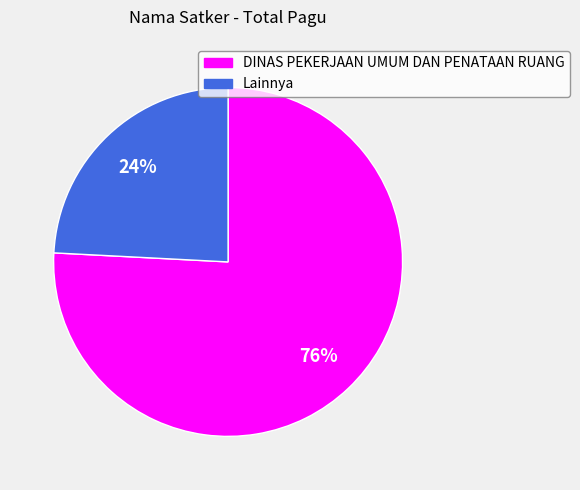

To the nearest percent, what is the difference between the largest and smallest slice percentages?

52%